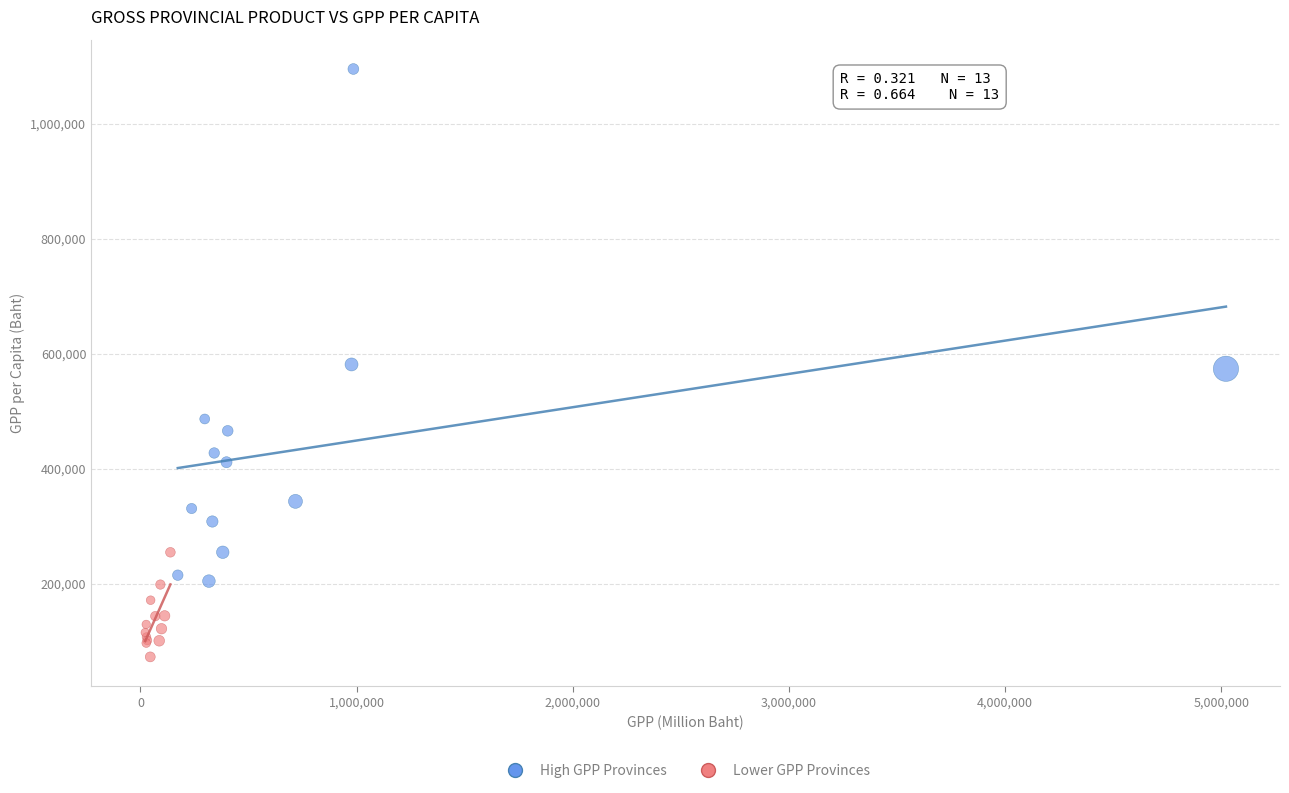

Which series reaches the minimum Y coordinate?

Lower GPP Provinces